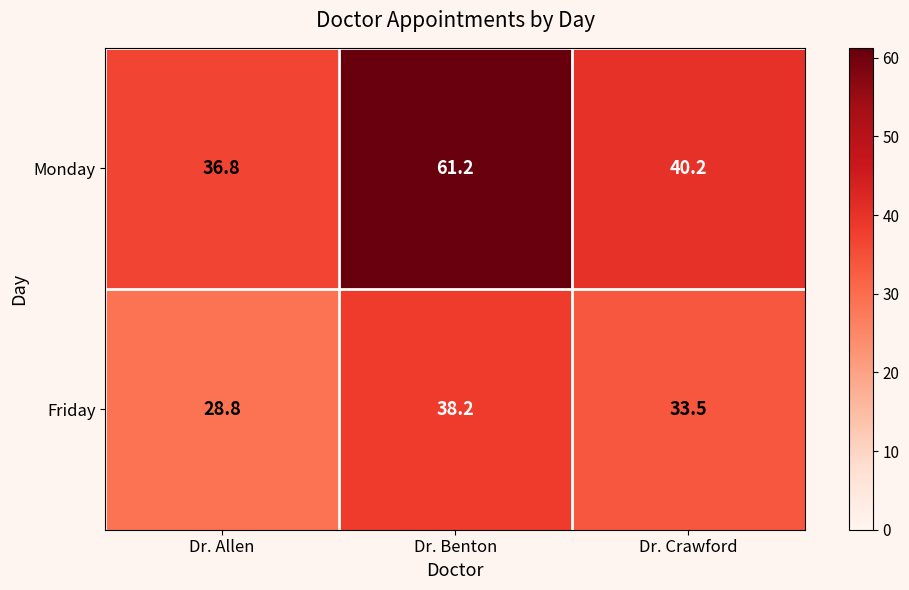

Read the Monday value at Dr. Benton.

61.2